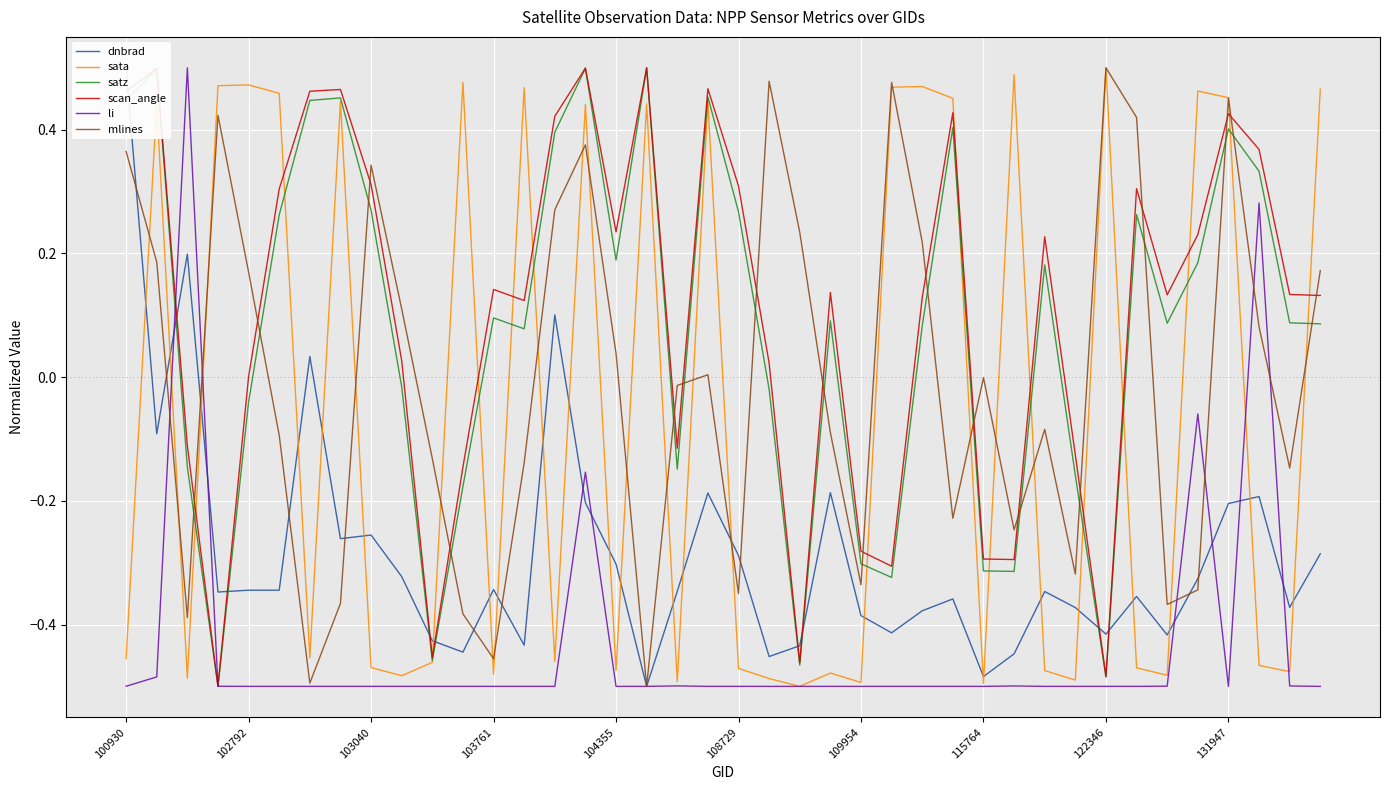

What is the smallest value displayed?

-0.5